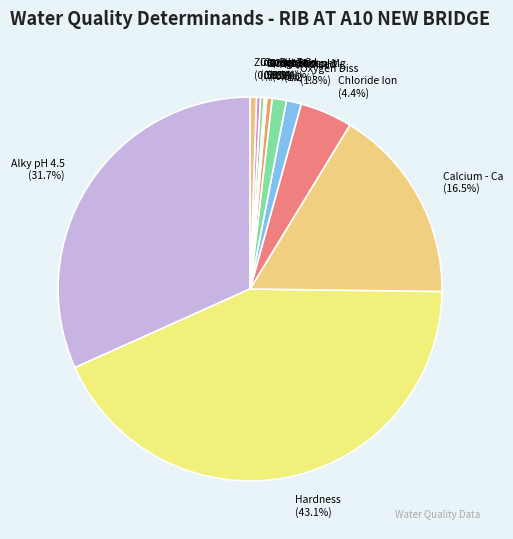

Which has a higher value, Hardness or N Oxidised?

Hardness